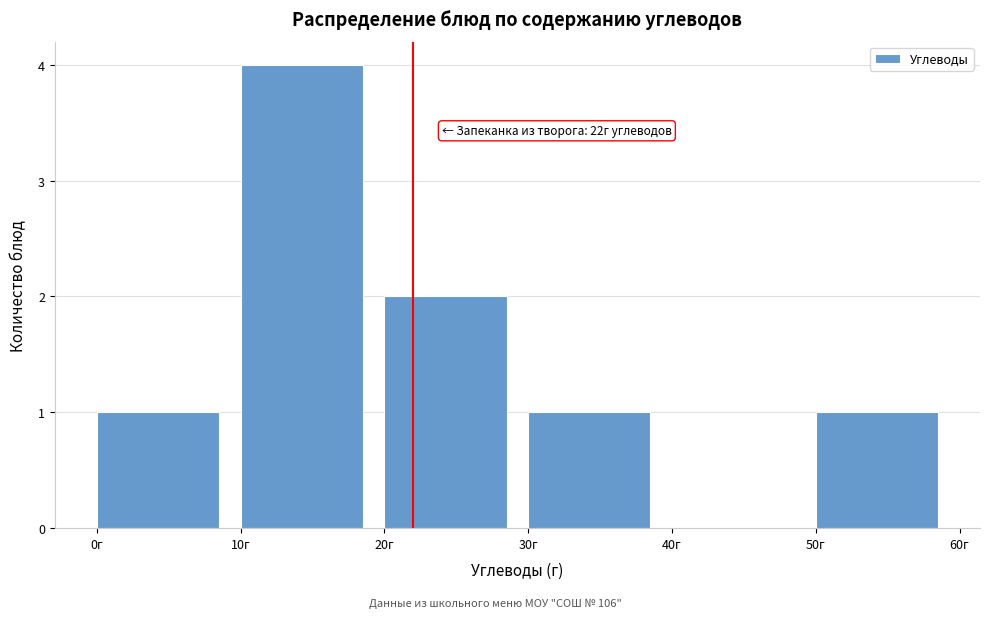

Over which range of the x-axis is the bar tallest?

10 to 20